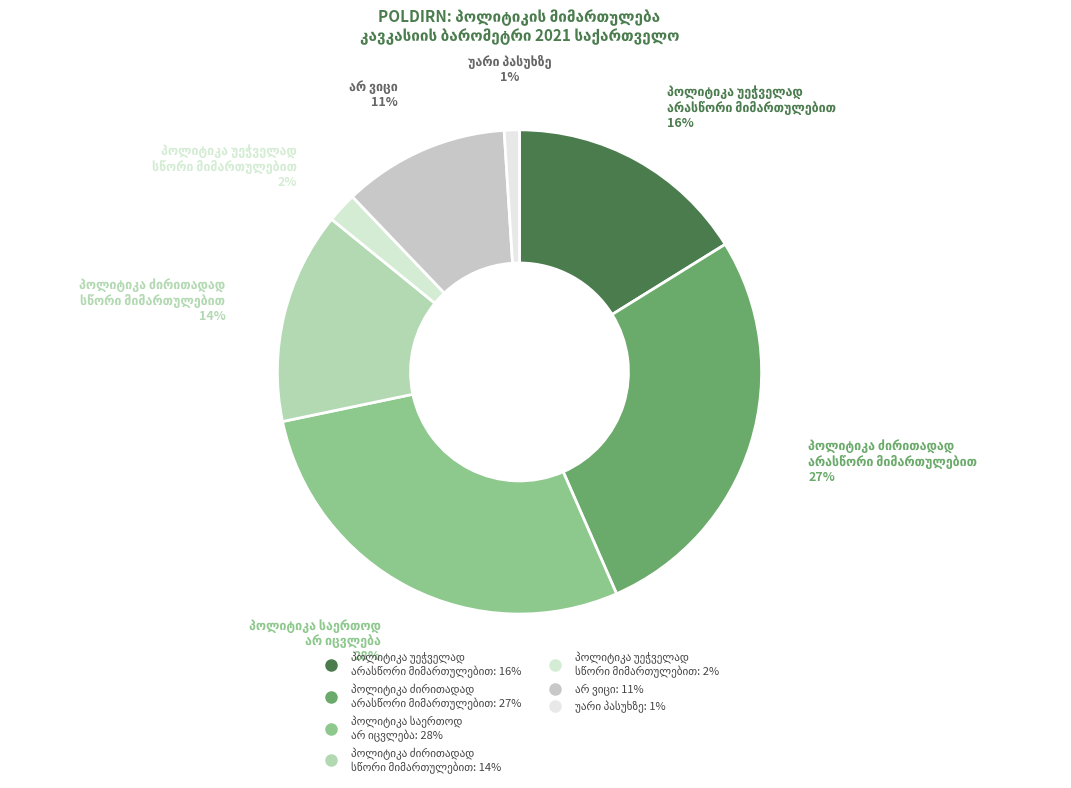

Is there any slice that represents more than half of the pie?

No